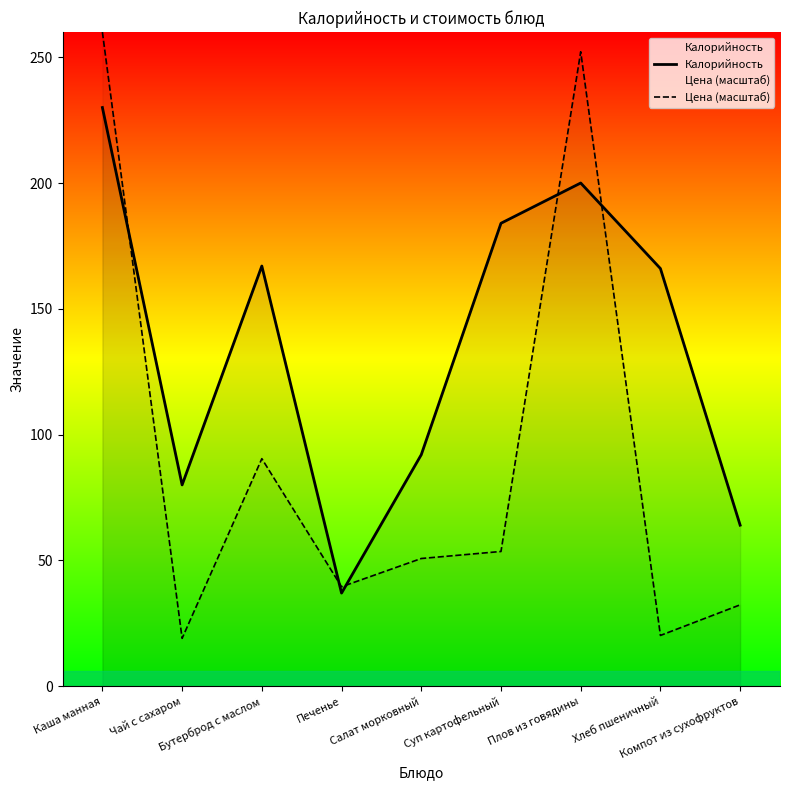

What is the label of the 6th point from the left?

Суп картофельный